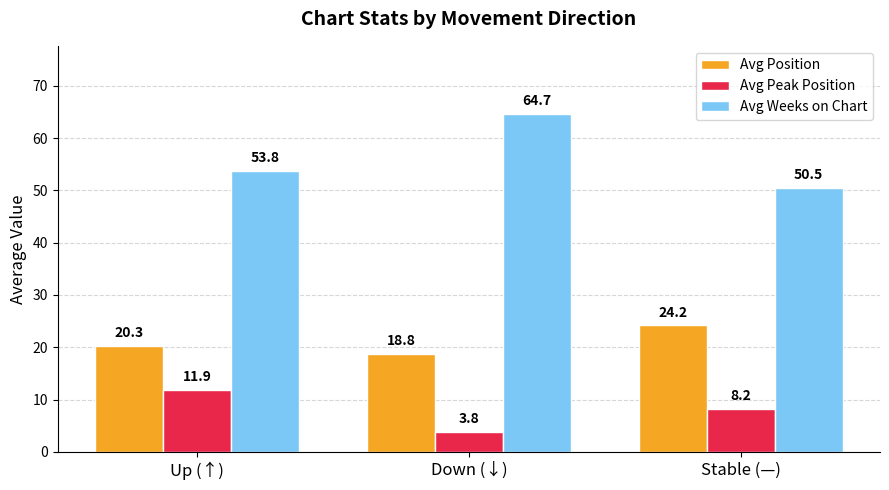

Reading left to right, what are all the values shown in this chart?

Avg Position: 20.3	18.8	24.2
Avg Peak Position: 11.9	3.8	8.2
Avg Weeks on Chart: 53.8	64.7	50.5